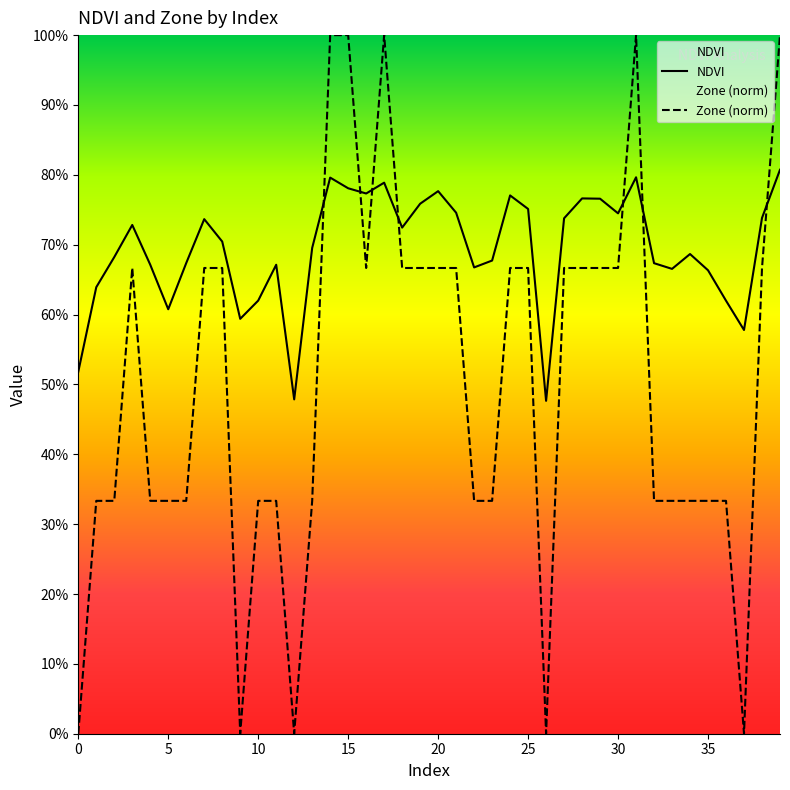

What are all the series names shown in the legend?

NDVI, Zone (norm)